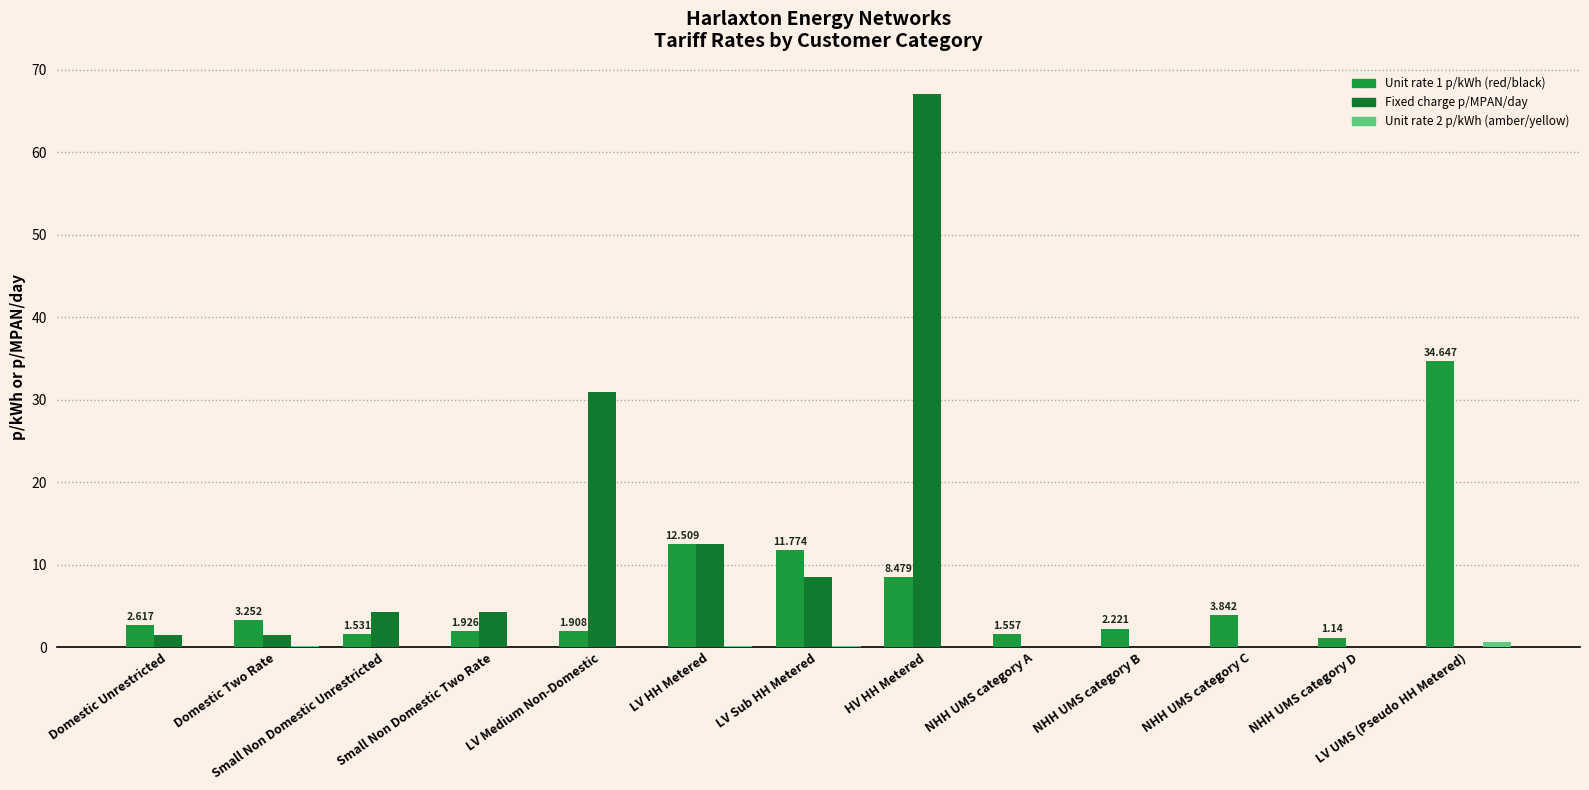

Rank the series by their maximum value, from lowest to highest.

Unit rate 2 p/kWh (amber/yellow), Unit rate 1 p/kWh (red/black), Fixed charge p/MPAN/day